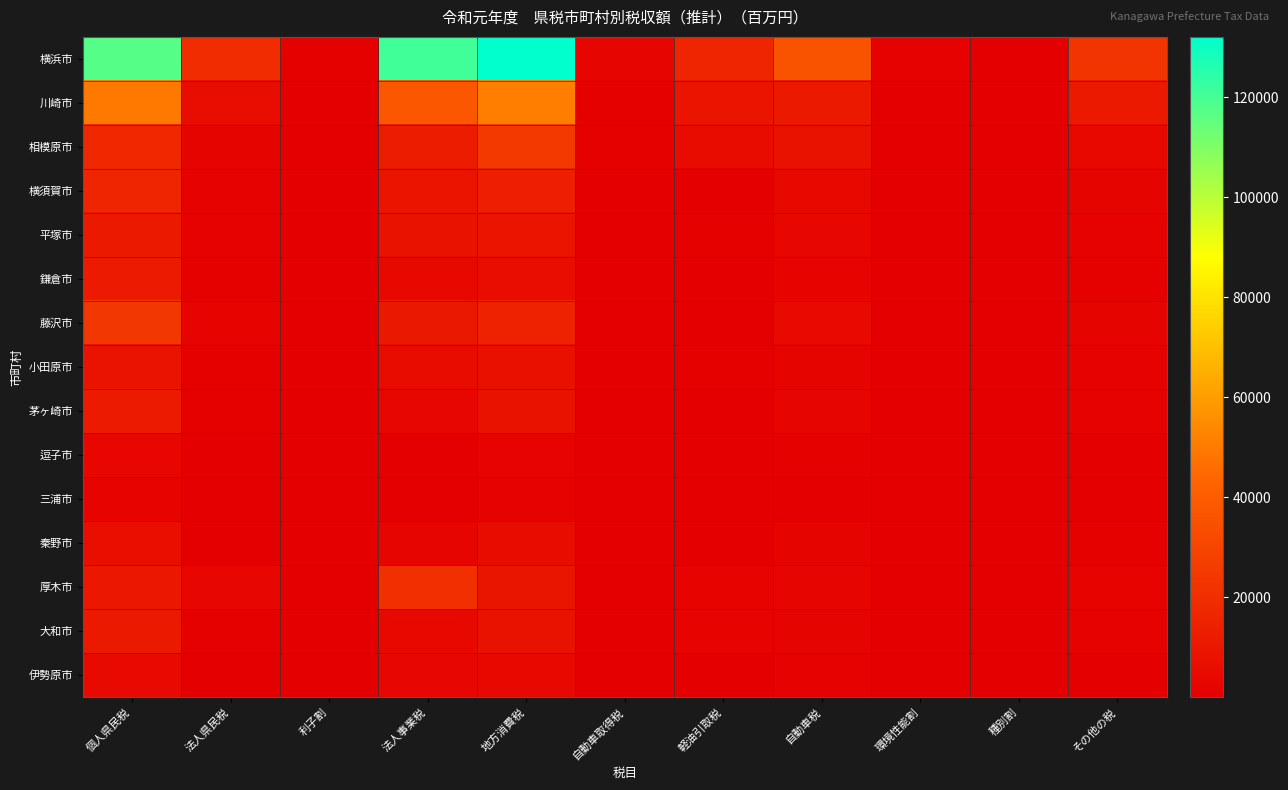

Reading right to left, extract all data points from this chart.

横浜市: その他の税=23117	種別割=308	環境性能割=1256	自動車税=36056	軽油引取税=16334	自動車取得税=2614	地方消費税=132127	法人事業税=120883	利子割=707	法人県民税=19371	個人県民税=117302
川崎市: その他の税=10922	種別割=96	環境性能割=391	自動車税=11237	軽油引取税=8975	自動車取得税=815	地方消費税=51342	法人事業税=37616	利子割=292	法人県民税=6065	個人県民税=49567
相模原市: その他の税=3859	種別割=64	環境性能割=261	自動車税=7506	軽油引取税=5407	自動車取得税=544	地方消費税=24577	法人事業税=12547	利子割=107	法人県民税=2150	個人県民税=17761
横須賀市: その他の税=2034	種別割=32	環境性能割=132	自動車税=3801	軽油引取税=244	自動車取得税=276	地方消費税=13836	法人事業税=8934	利子割=55	法人県民税=1376	個人県民税=16479
平塚市: その他の税=1326	種別割=27	環境性能割=109	自動車税=3142	軽油引取税=775	自動車取得税=228	地方消費税=9237	法人事業税=7761	利子割=37	法人県民税=1213	個人県民税=11141
鎌倉市: その他の税=856	種別割=14	環境性能割=59	自動車税=1697	軽油引取税=108	自動車取得税=123	地方消費税=6134	法人事業税=3840	利子割=38	法人県民税=644	個人県民税=11522
藤沢市: その他の税=2312	種別割=38	環境性能割=153	自動車税=4403	軽油引取税=272	自動車取得税=319	地方消費税=14784	法人事業税=10777	利子割=77	法人県民税=1736	個人県民税=23787
小田原市: その他の税=1191	種別割=20	環境性能割=80	自動車税=2287	軽油引取税=569	自動車取得税=166	地方消費税=7079	法人事業税=5372	利子割=27	法人県民税=867	個人県民税=8145
茅ヶ崎市: その他の税=1288	種別割=21	環境性能割=87	自動車税=2486	軽油引取税=151	自動車取得税=180	地方消費税=7530	法人事業税=3311	利子割=39	法人県民税=553	個人県民税=11849
逗子市: その他の税=267	種別割=5	環境性能割=20	自動車税=567	軽油引取税=36	自動車取得税=41	地方消費税=1808	法人事業税=382	利子割=12	法人県民税=90	個人県民税=3593
三浦市: その他の税=220	種別割=4	環境性能割=17	自動車税=478	軽油引取税=26	自動車取得税=35	地方消費税=1496	法人事業税=298	利子割=5	法人県民税=71	個人県民税=1592
秦野市: その他の税=906	種別割=16	環境性能割=66	自動車税=1902	軽油引取税=495	自動車取得税=138	地方消費税=5569	法人事業税=2389	利子割=22	法人県民税=413	個人県民税=6460
厚木市: その他の税=1584	種別割=24	環境性能割=98	自動車税=2808	軽油引取税=1678	自動車取得税=204	地方消費税=9391	法人事業税=20594	利子割=35	法人県民税=2890	個人県民税=10541
大和市: その他の税=1447	種別割=19	環境性能割=79	自動車税=2258	軽油引取税=1786	自動車取得税=164	地方消費税=7892	法人事業税=3757	利子割=37	法人県民税=664	個人県民税=11171
伊勢原市: その他の税=519	種別割=11	環境性能割=44	自動車税=1253	軽油引取税=307	自動車取得税=91	地方消費税=3637	法人事業税=3231	利子割=15	法人県民税=503	個人県民税=4736